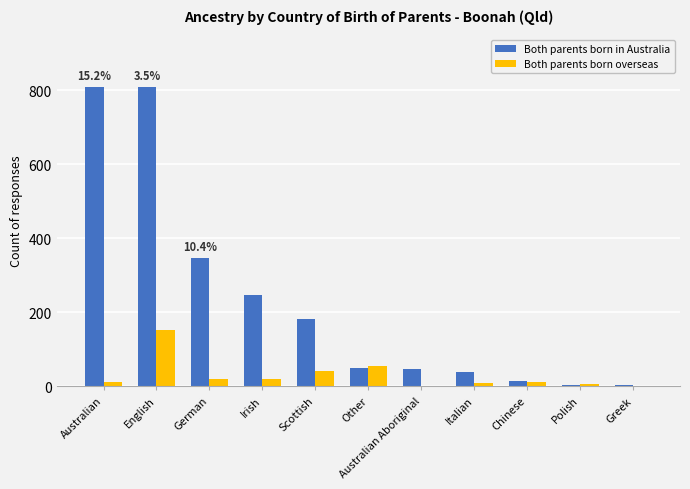

Count the number of categories in the chart.

11